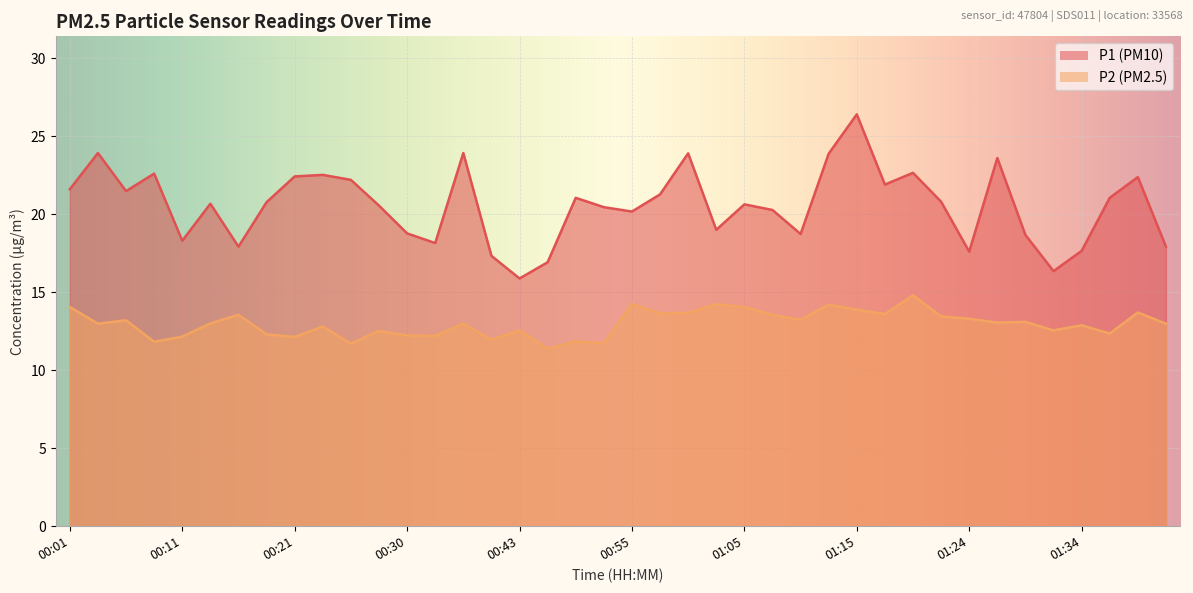

True or false: P2 and P1 intersect in this chart.

False